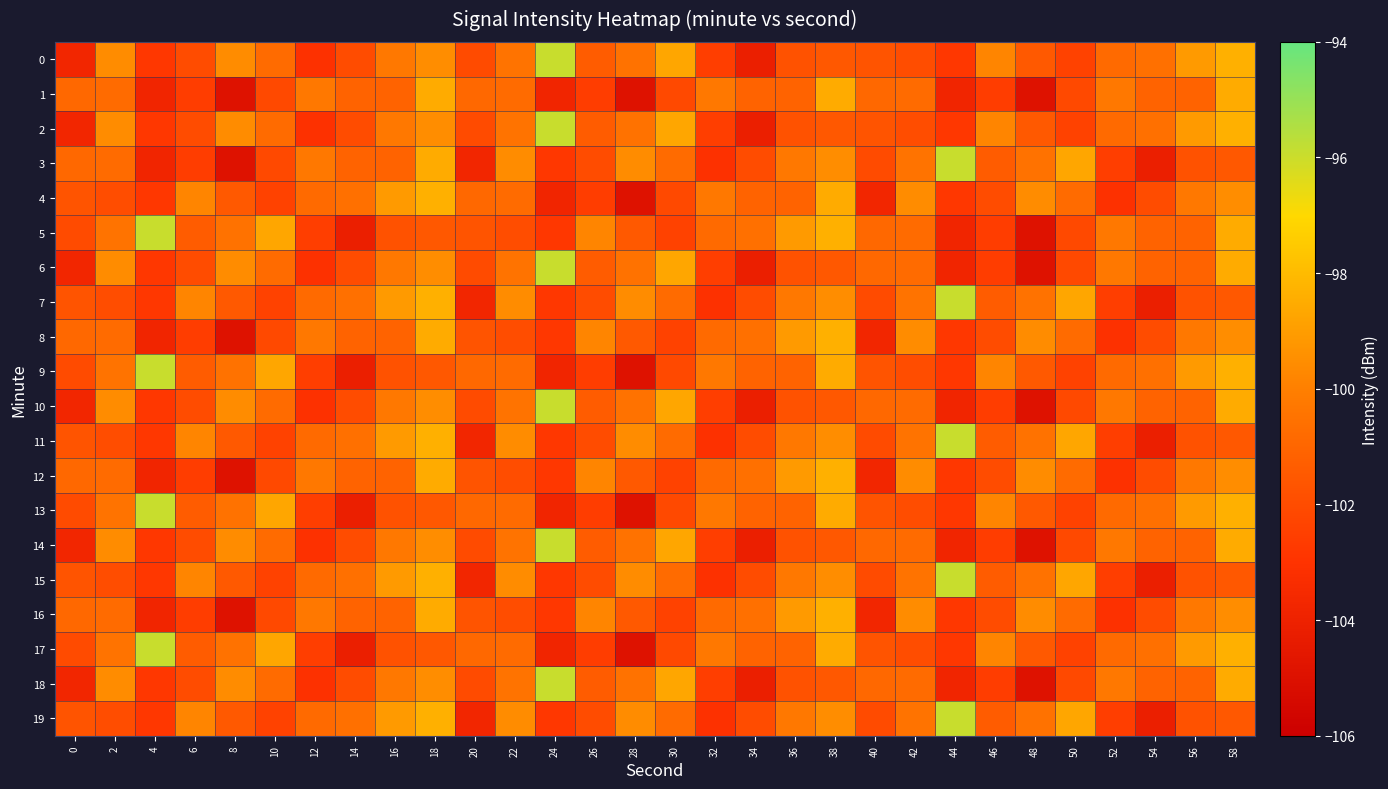

At how many categories does at least one series exceed -101?

30